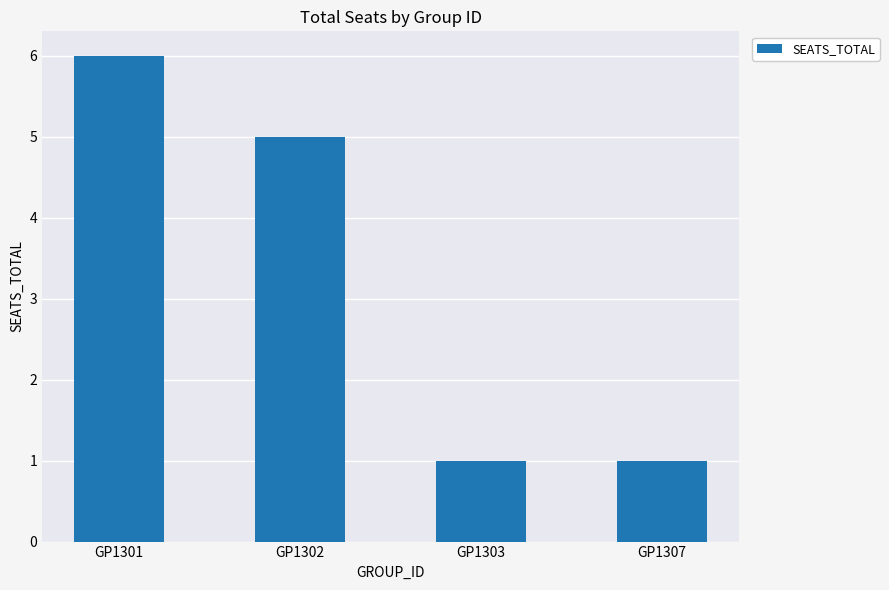

What is the difference between the values at GP1302 and GP1307?

4